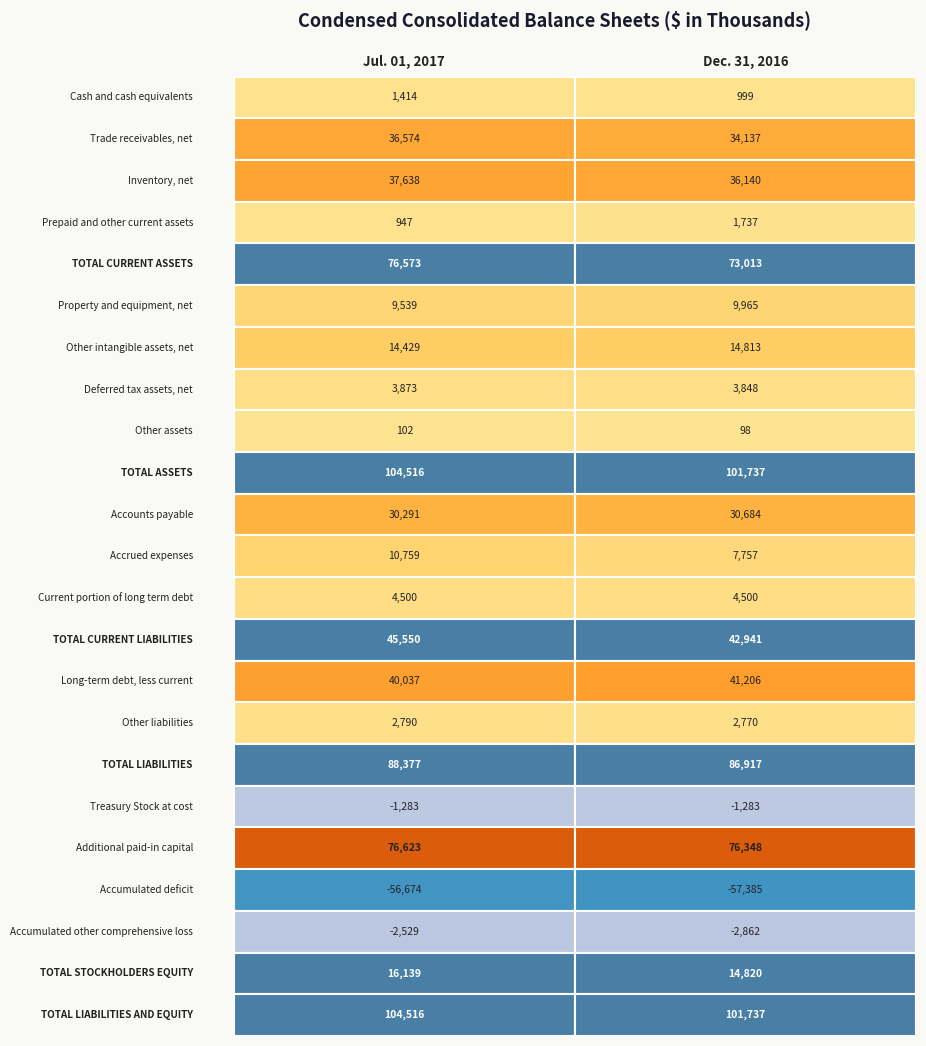

What is the highest value of the Other liabilities series?

2790